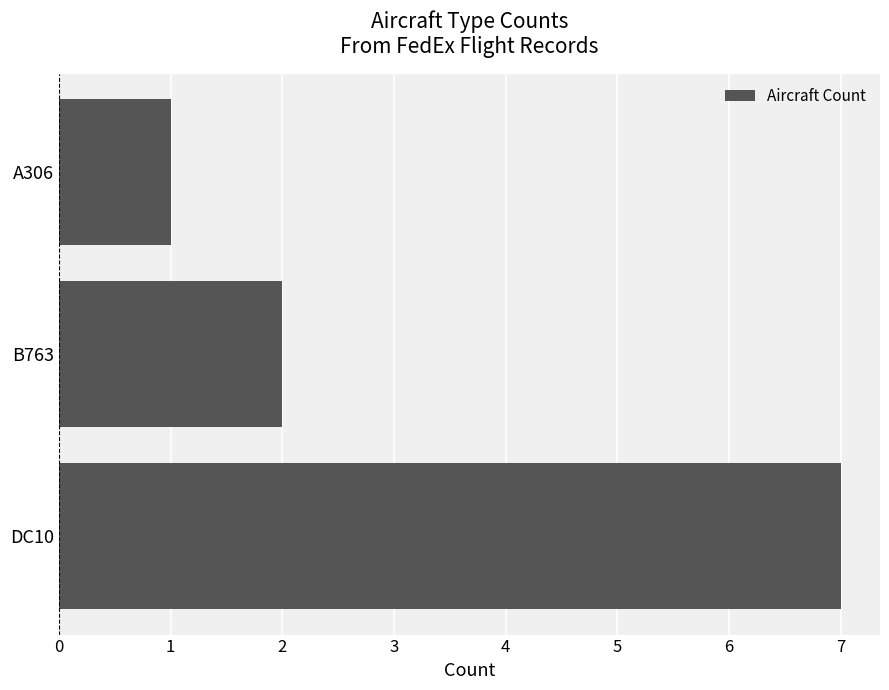

List the labels in order of value, smallest first.

A306, B763, DC10